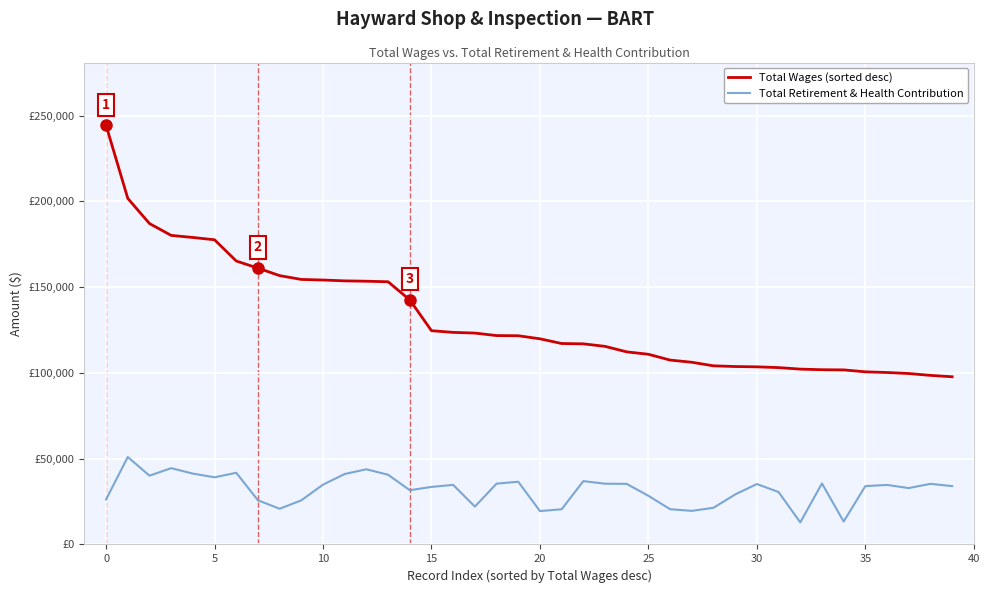

True or false: Total Wages (sorted desc) and Total Retirement & Health Contribution intersect in this chart.

False